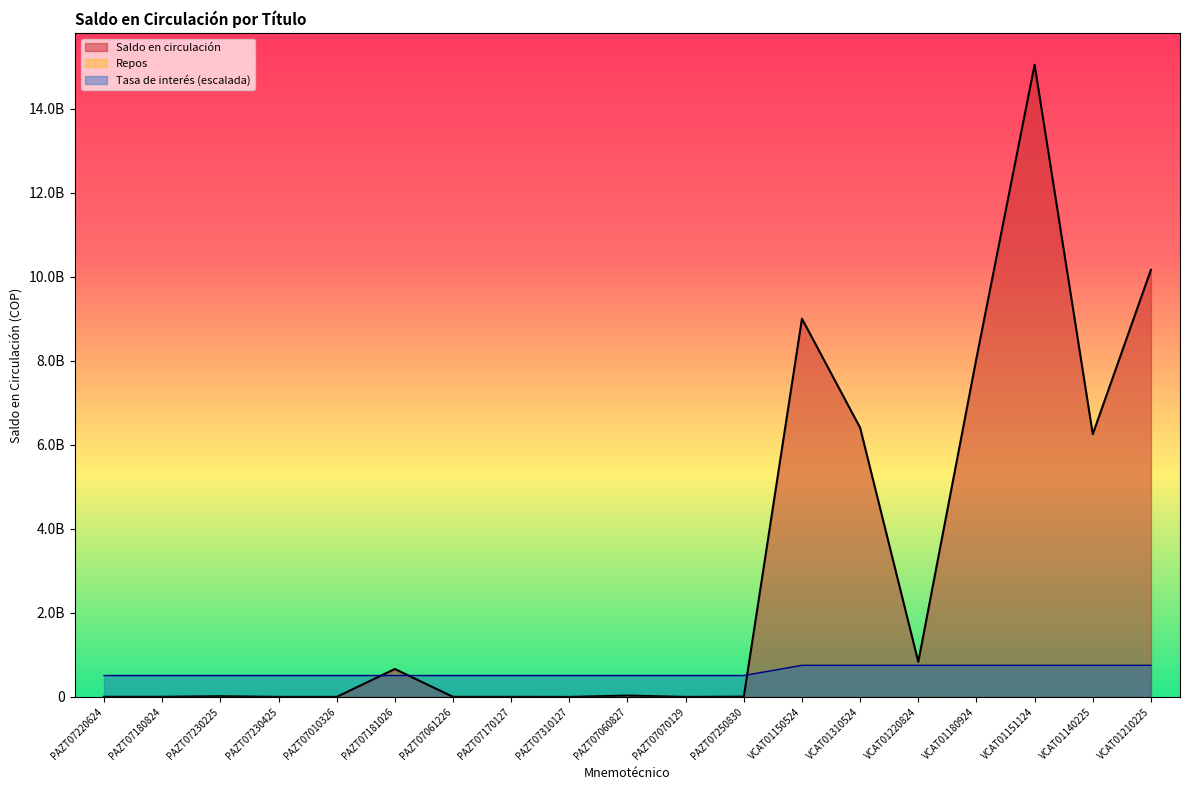

What is the minimum value shown in the chart?

80000.0